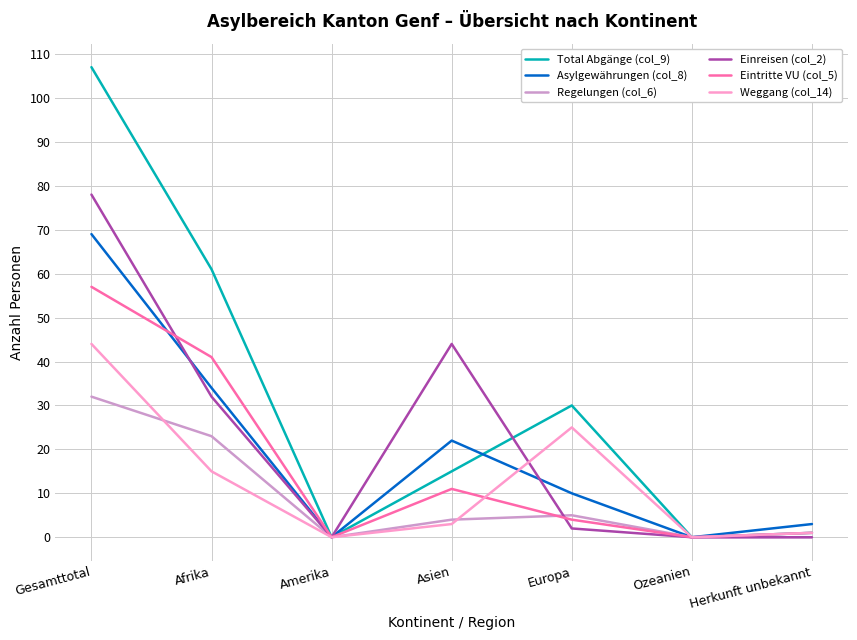

Between Asien and Europa, which series saw the biggest shift?

Einreisen (col_2)